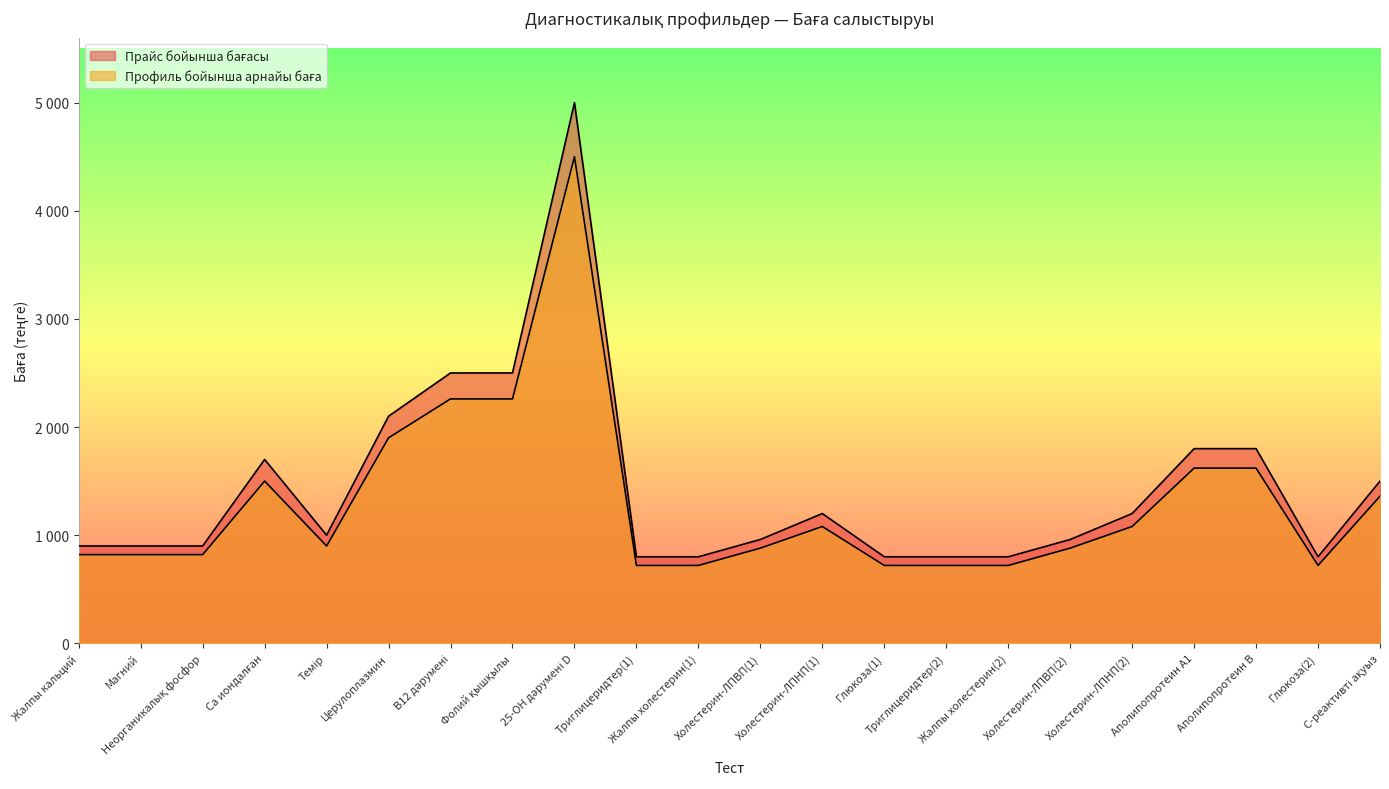

Is the value of Профиль бойынша арнайы баға at Магний greater than the value of Прайс бойынша бағасы at Са иондалған?

No